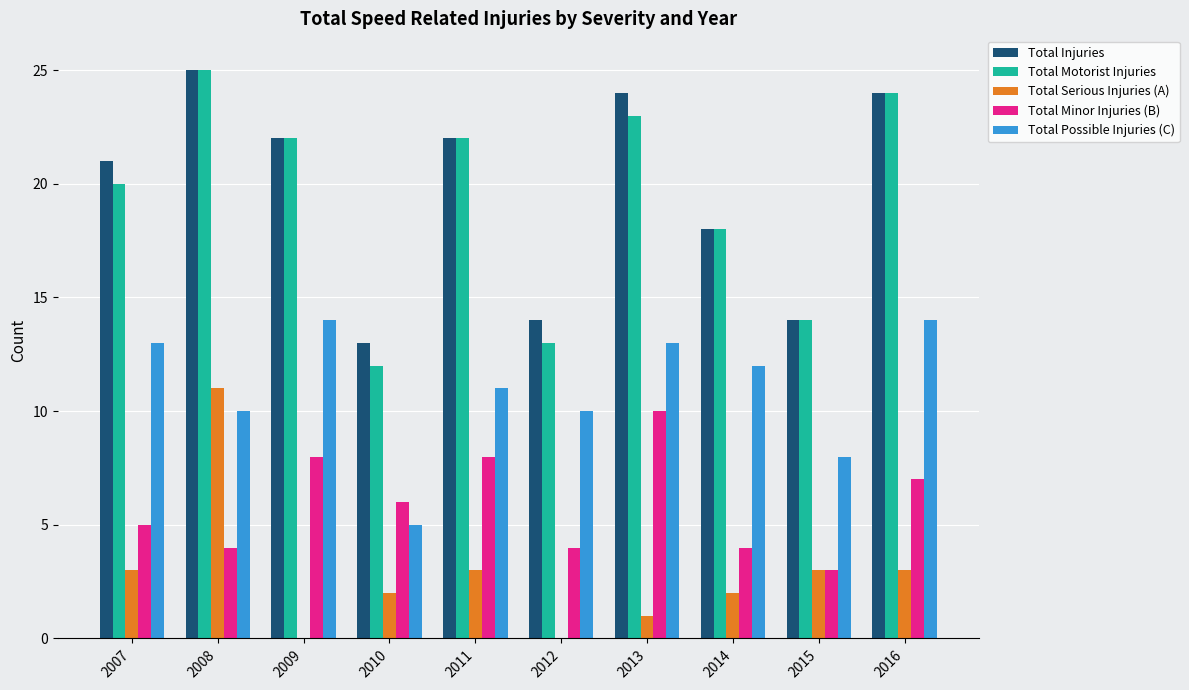

What is the sum of all Total Minor Injuries (B) values?

59